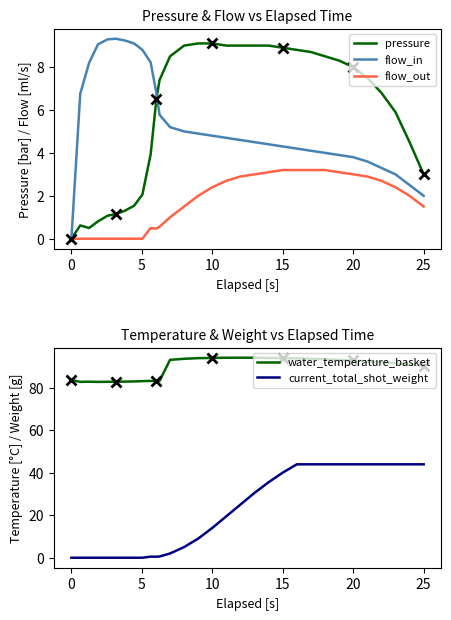

Reading left to right, list all the values displayed in this chart.

pressure: 0.0	0.6	0.5	0.8	1.1	1.1	1.3	1.5	2.1	3.9	6.5	7.4	8.5	9.0	9.1	9.1	9.0	9.0	9.0	9.0	8.9	8.8	8.7	8.5	8.3	8.0	7.5	6.8	5.9	4.5	3.0
flow_in: 0.0	6.8	8.2	9.1	9.3	9.3	9.2	9.1	8.8	8.2	6.8	5.8	5.2	5.0	4.9	4.8	4.7	4.6	4.5	4.4	4.3	4.2	4.1	4.0	3.9	3.8	3.6	3.3	3.0	2.5	2.0
flow_out: 0.0	0.0	0.0	0.0	0.0	0.0	0.0	0.0	0.0	0.5	0.5	0.6	1.0	1.5	2.0	2.4	2.7	2.9	3.0	3.1	3.2	3.2	3.2	3.2	3.1	3.0	2.9	2.7	2.4	2.0	1.5
water_temperature_basket: 83.5	82.7	82.7	82.6	82.7	82.7	82.8	82.8	83.0	83.1	83.1	83.1	93.0	93.5	93.8	93.9	94.0	94.0	94.0	93.9	93.8	93.7	93.5	93.3	93.0	92.7	92.3	91.9	91.4	90.8	90.2
current_total_shot_weight: 0.0	0.0	0.0	0.0	0.0	0.0	0.0	0.0	0.0	0.5	0.5	0.6	2.0	5.0	9.0	14.0	19.5	25.0	30.5	35.5	40.0	43.9	43.9	43.9	43.9	43.9	43.9	43.9	43.9	43.9	43.9